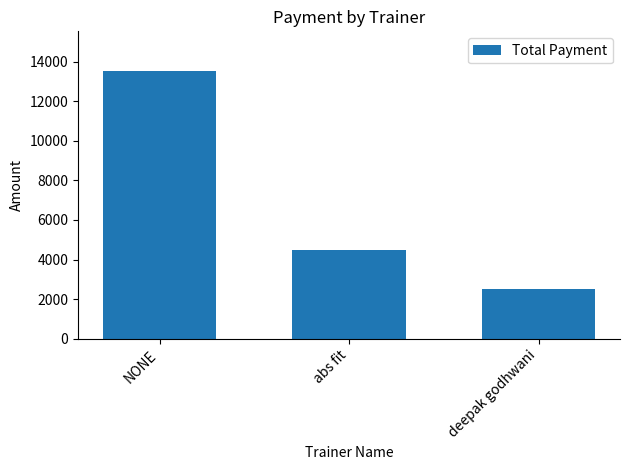

What is the ratio of the value at abs fit to the value at deepak godhwani?

1.8